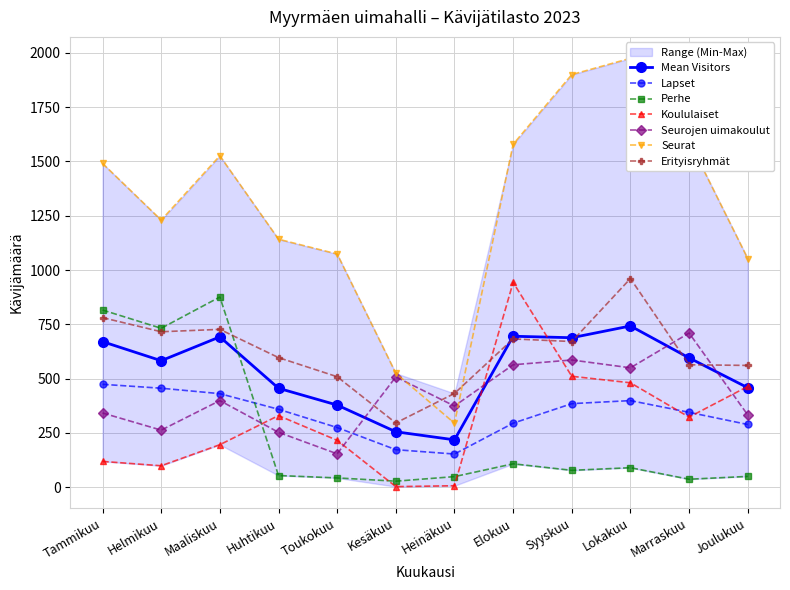

What is the label of the 11th point from the left?

Marraskuu